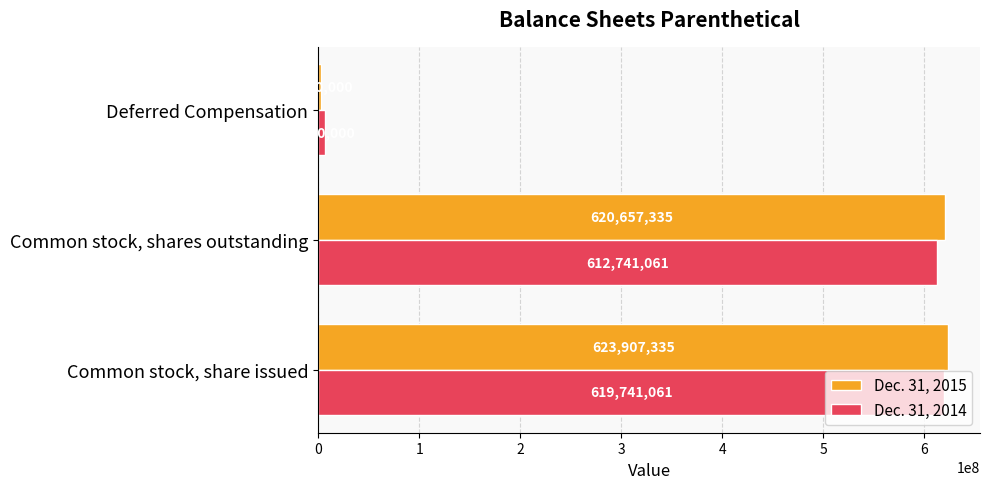

What value does the Dec. 31, 2014 series have at Deferred Compensation, to the nearest 10?

7000000